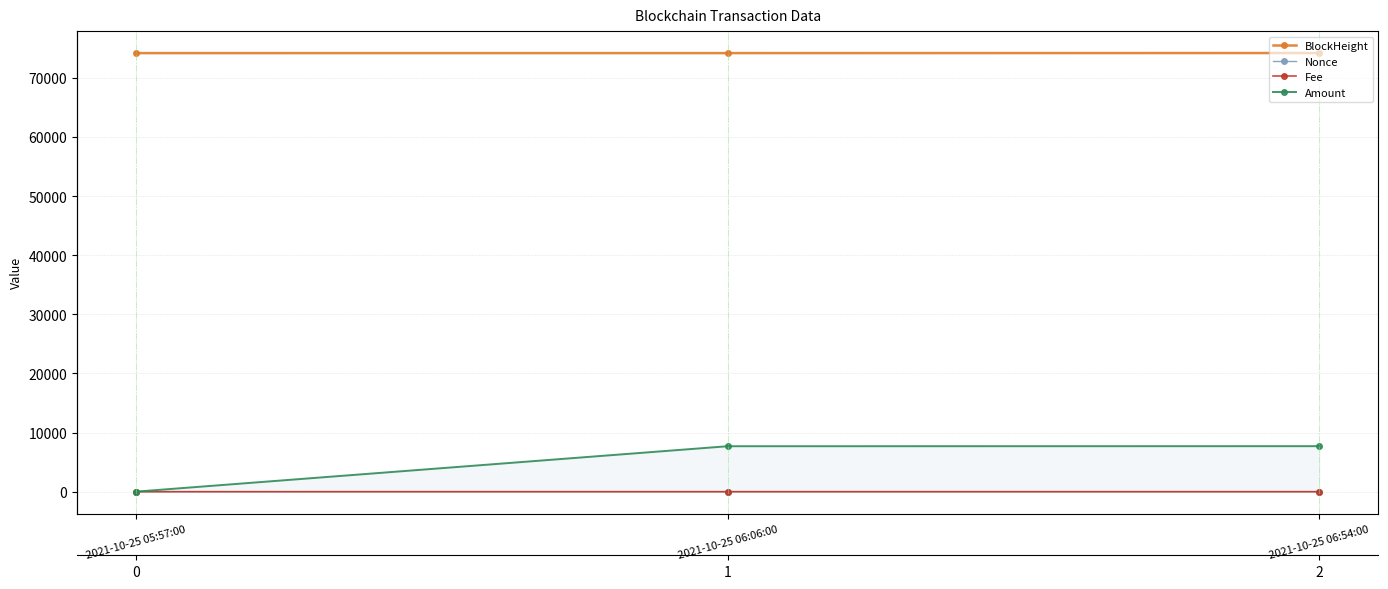

What is the label of the 1st point from the right?

2021-10-25 06:54:00